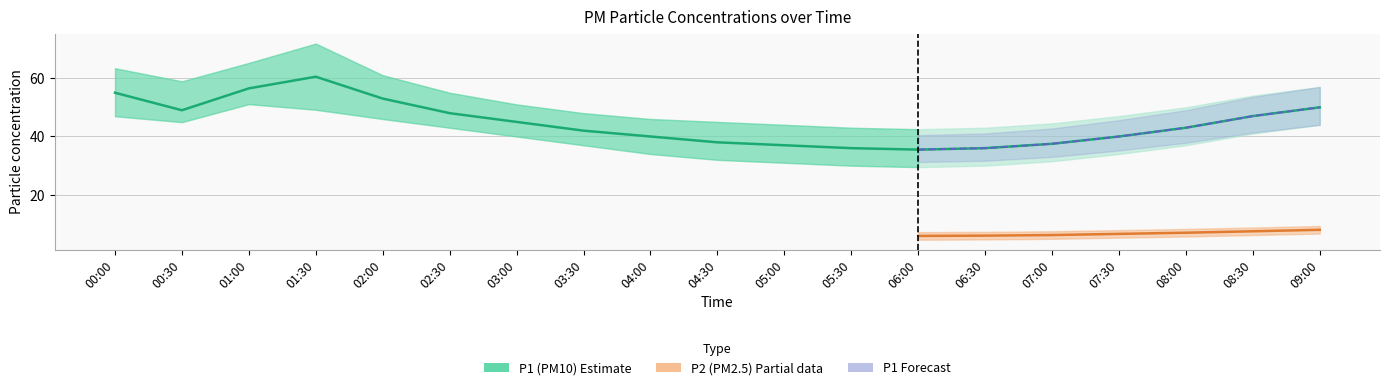

How many values in the P1_mid series are below 43?

9